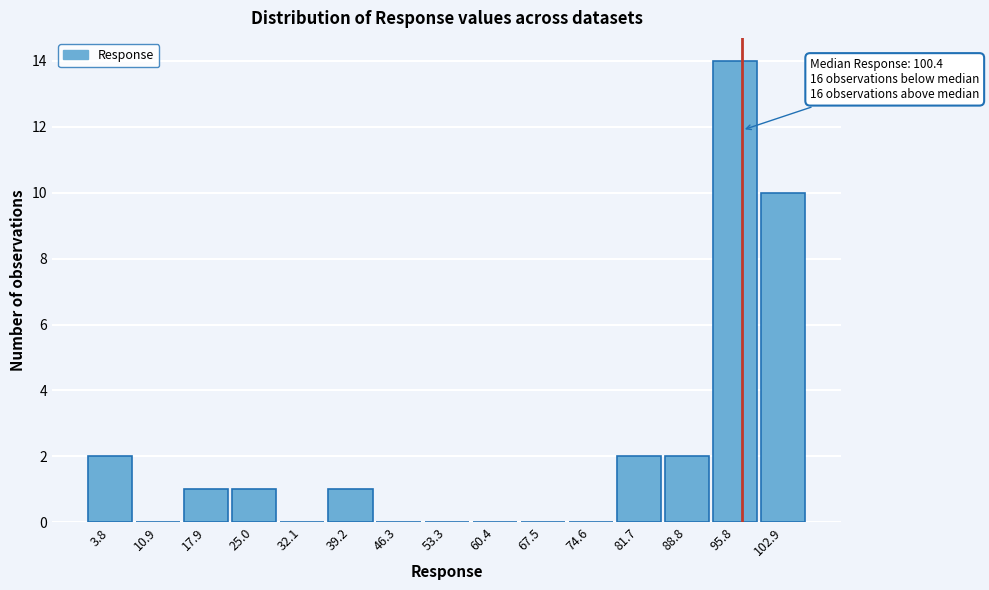

Reading left to right, extract all data points from this chart.

3.8=2	10.9=0	17.9=1	25.0=1	32.1=0	39.2=1	46.3=0	53.3=0	60.4=0	67.5=0	74.6=0	81.7=2	88.8=2	95.8=14	102.9=10